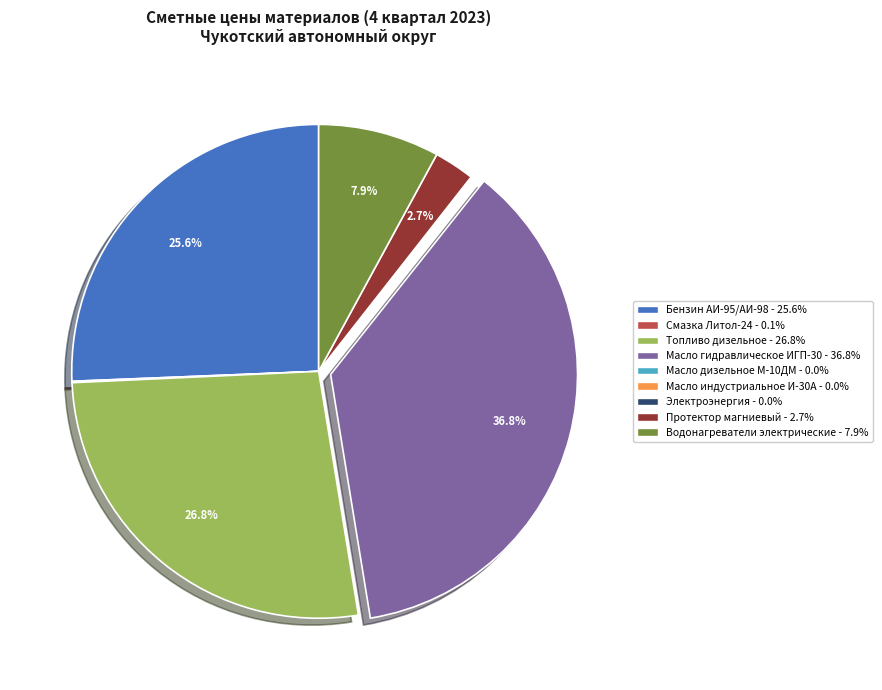

What is the largest slice in the pie chart?

Масло гидравлическое ИГП-30